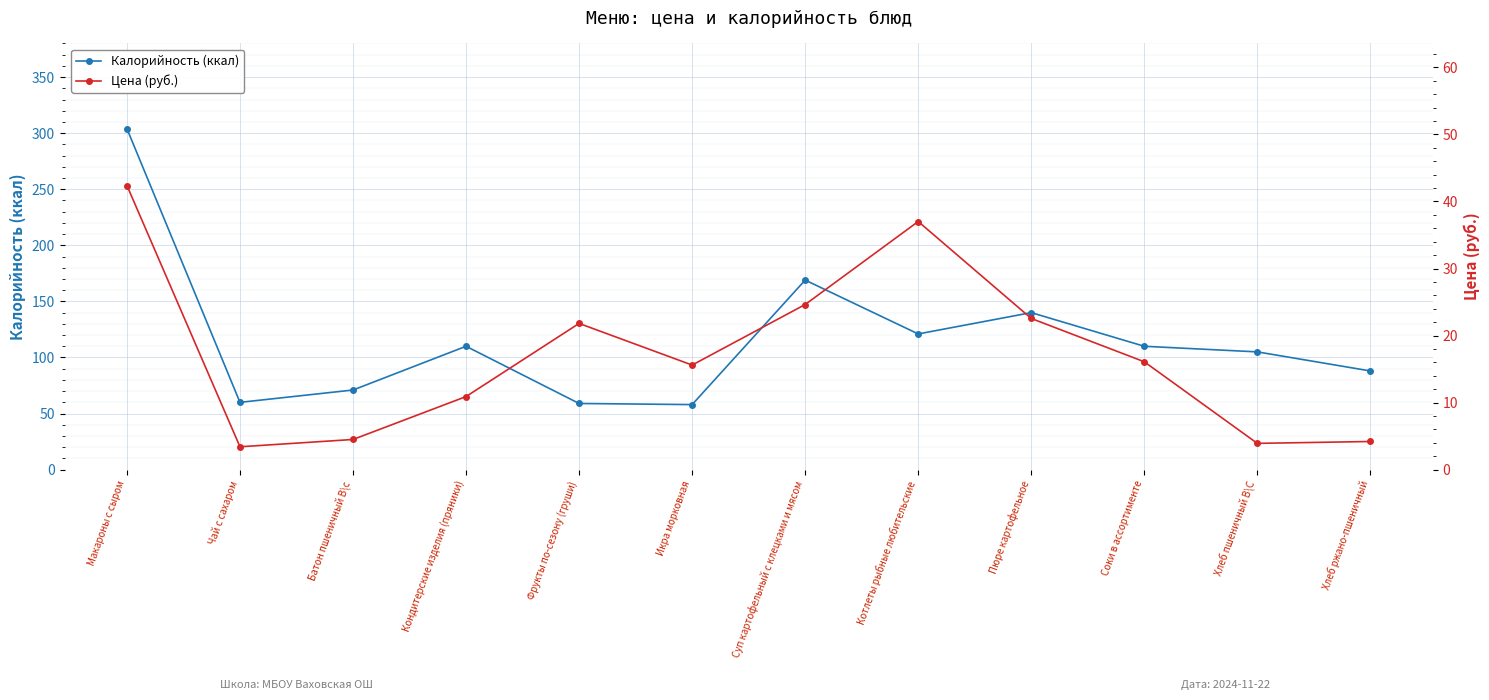

Where is the first local minimum for Калорийность (ккал)?

Чай с сахаром